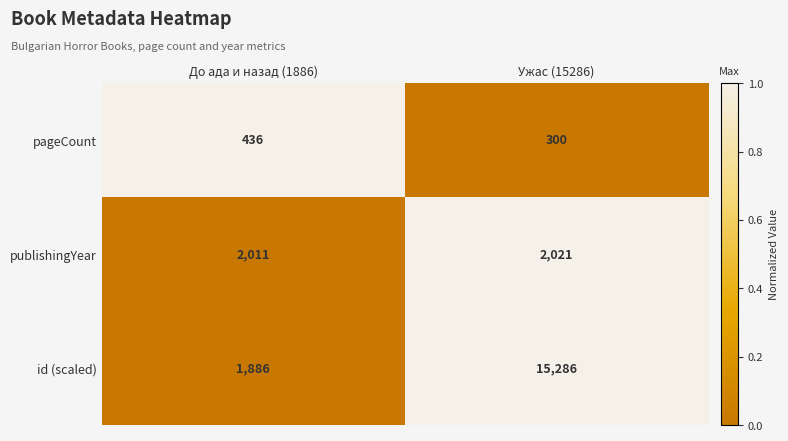

Rank the series at Ужас (15286) from highest to lowest value.

id (scaled), publishingYear, pageCount